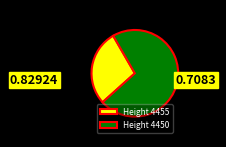

Which slice is the smallest?

Height 4455